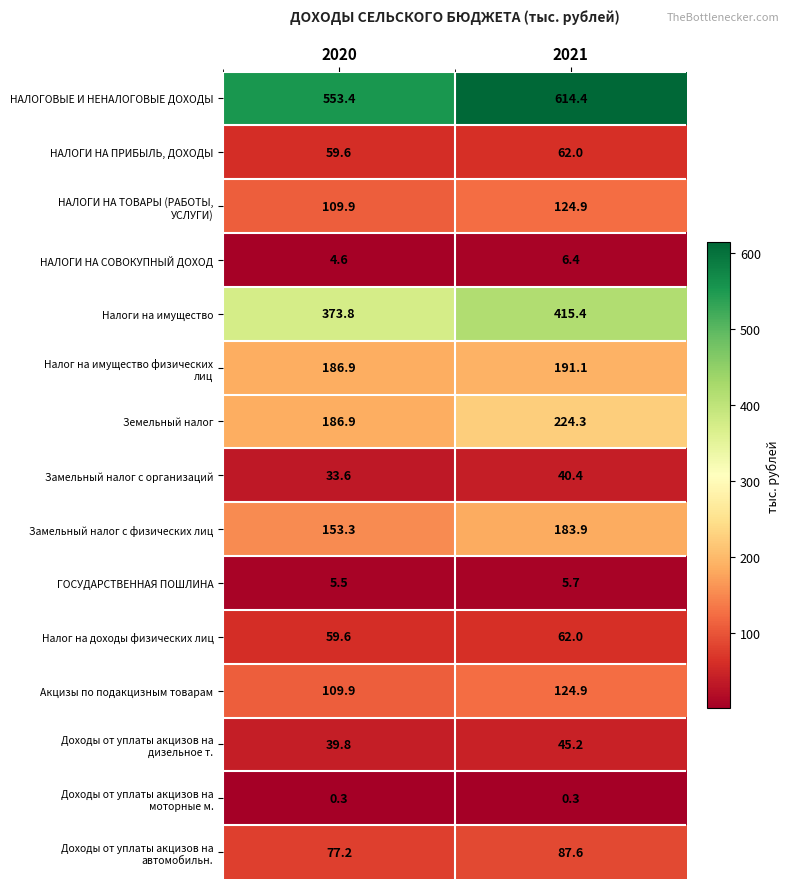

What is the difference between the maximum and minimum values in the Земельный налог series?

37.4